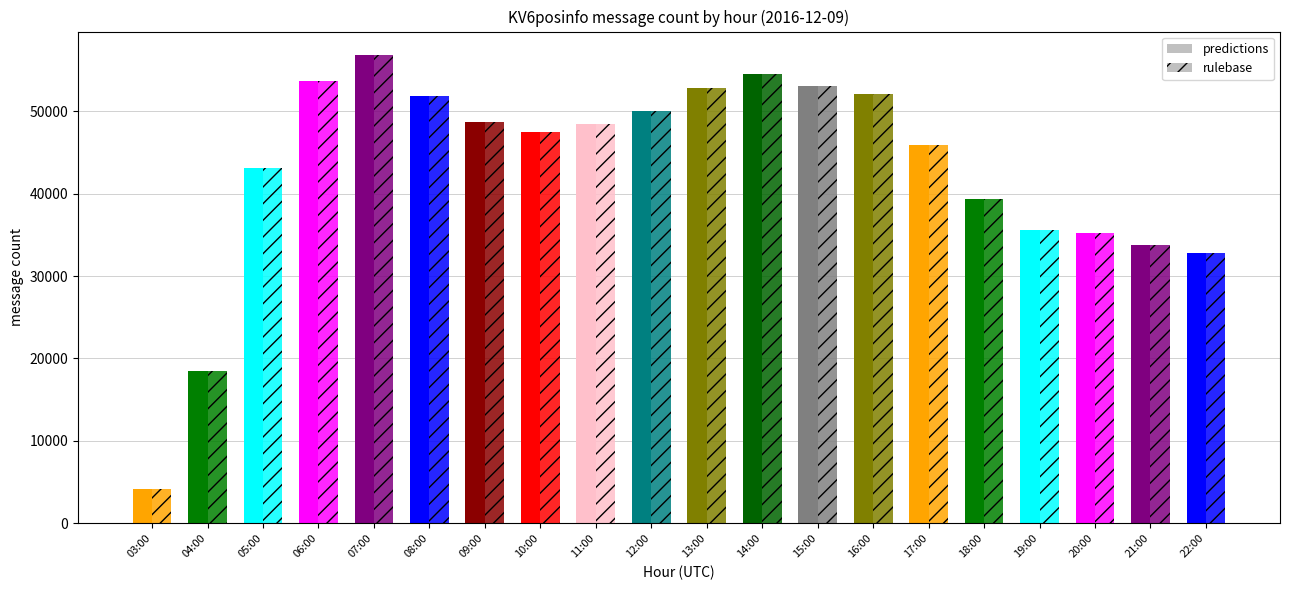

Which category has the highest value in the predictions series?

07:00